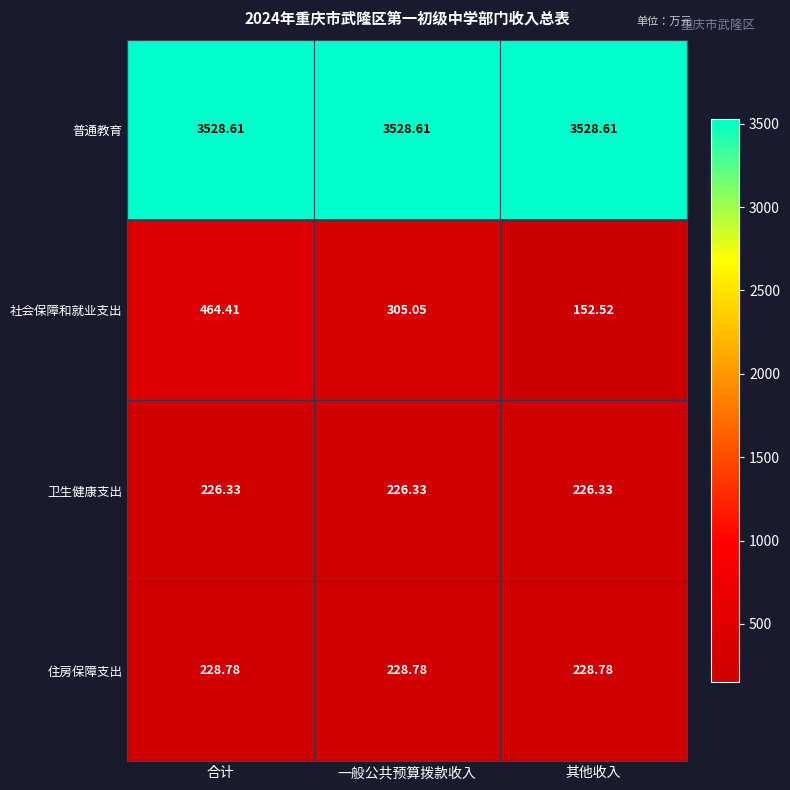

Rank the categories by 社会保障和就业支出 value from lowest to highest.

其他收入, 一般公共预算拨款收入, 合计